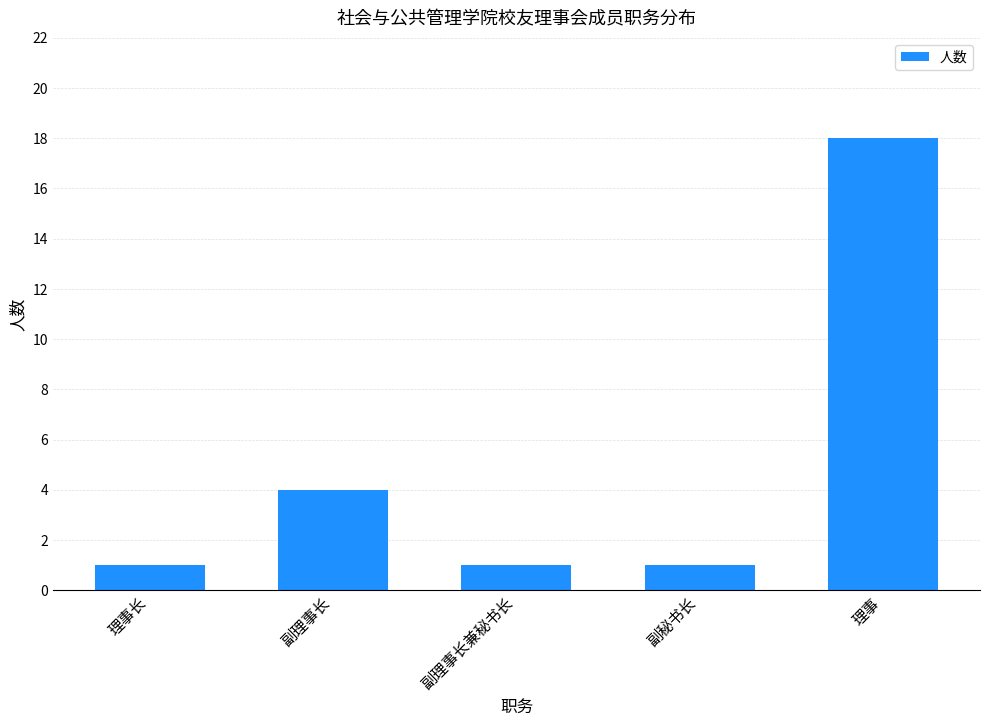

Reading left to right, list all the values displayed in this chart.

1	4	1	1	18